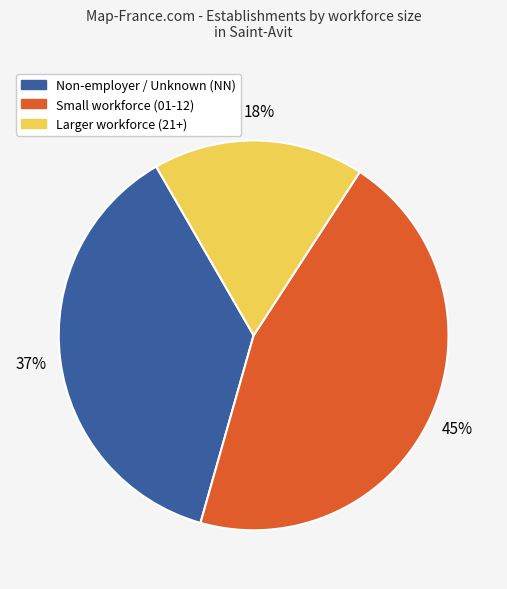

Which slice is the largest?

Small workforce (01-12)